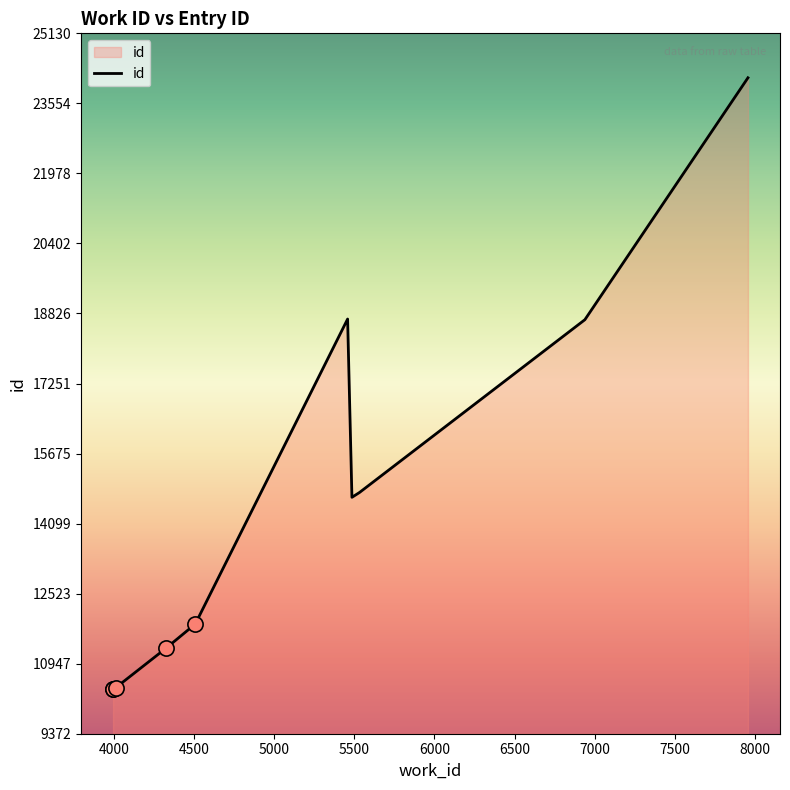

What is the smallest value displayed?

10372